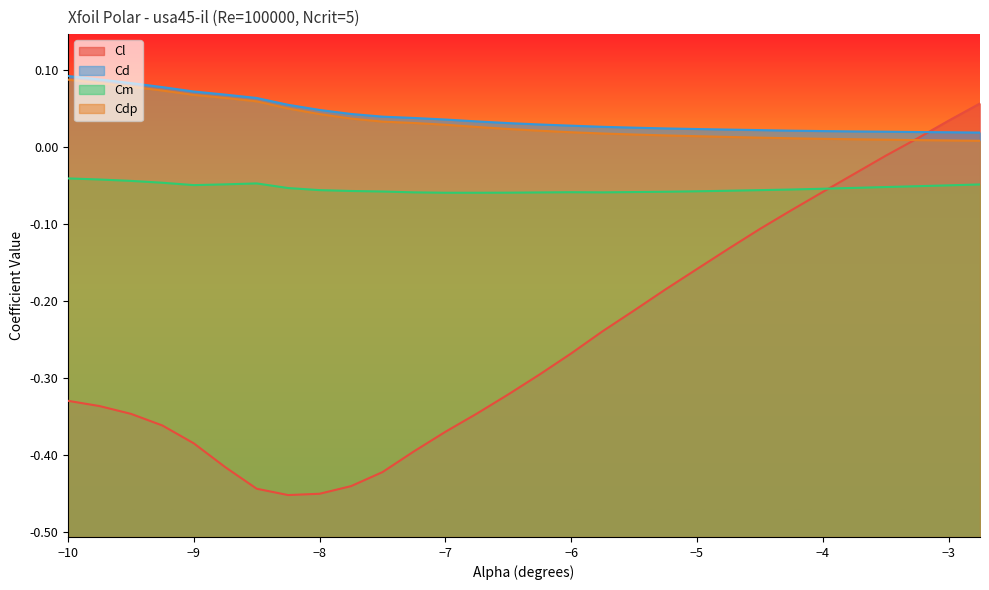

Which has a higher value, -3.0 or -4.25?

-3.0